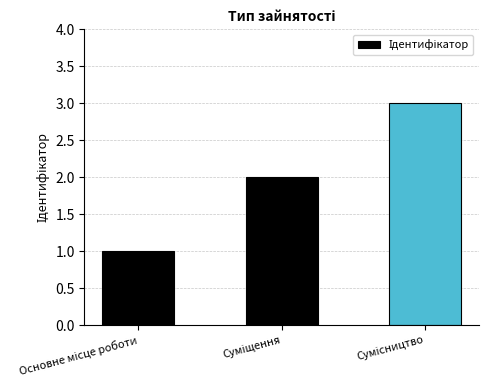

What is the greatest value displayed?

3